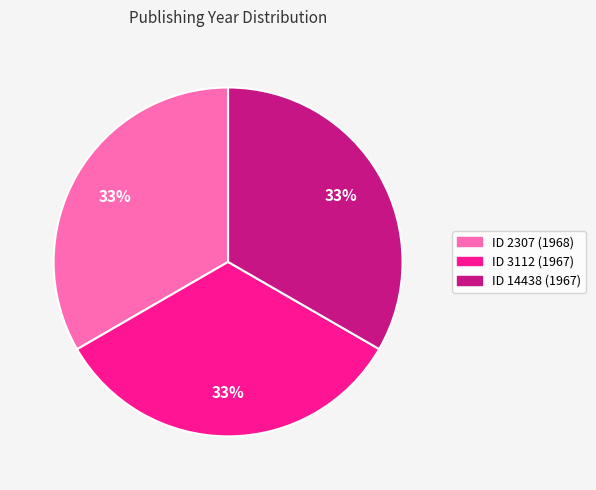

Combined, do ID 14438 (1967) and ID 3112 (1967) account for over 50%?

Yes